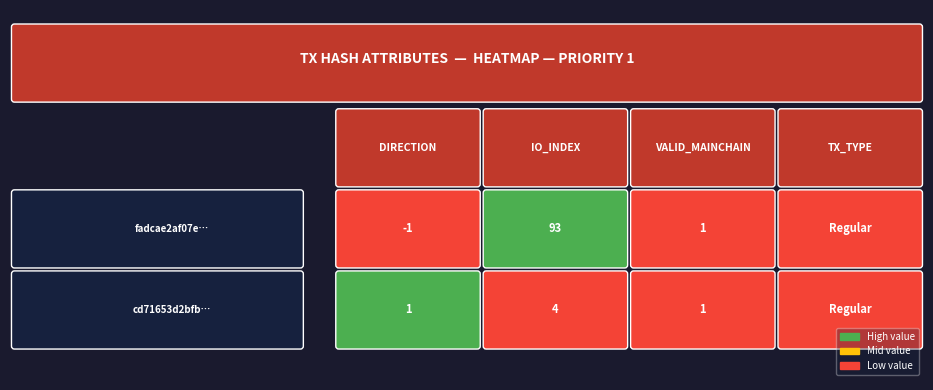

Which series has the largest total across all categories?

fadcae2af07e…